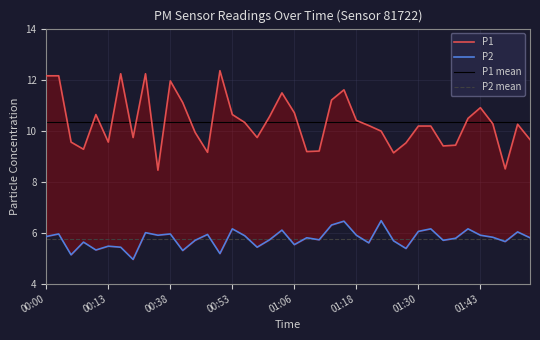

Rank the series by their average value, from lowest to highest.

P2, P1